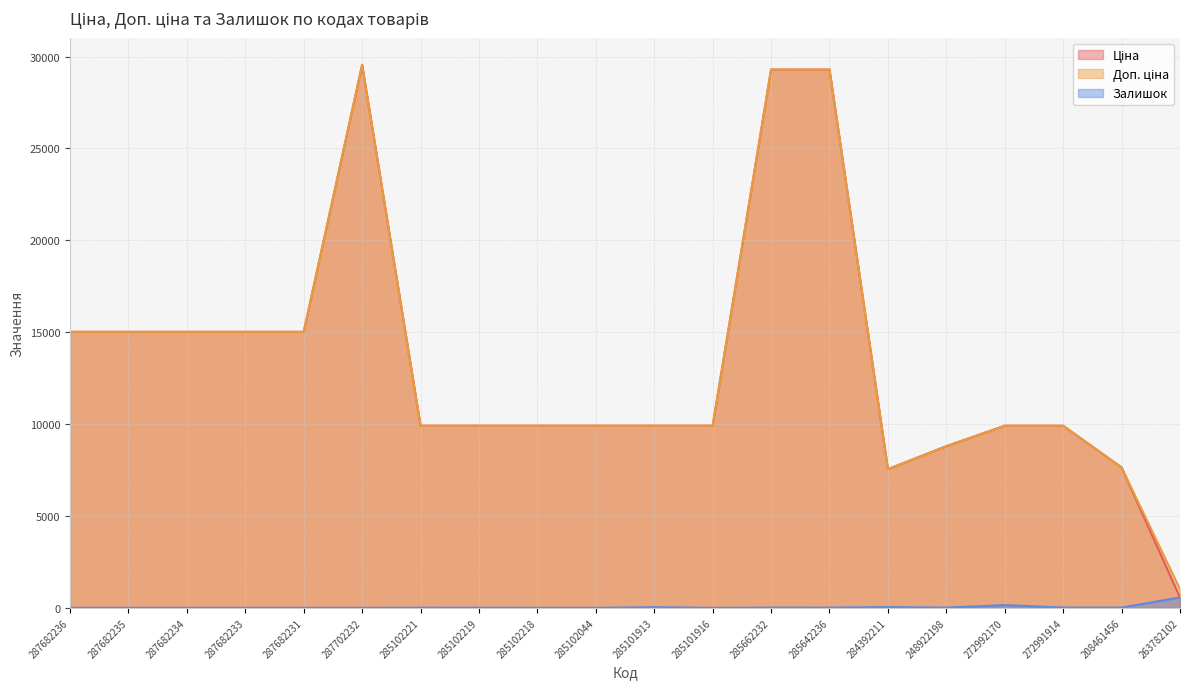

The value of Доп. ціна at 287682235 is 23886.1. True or false?

False